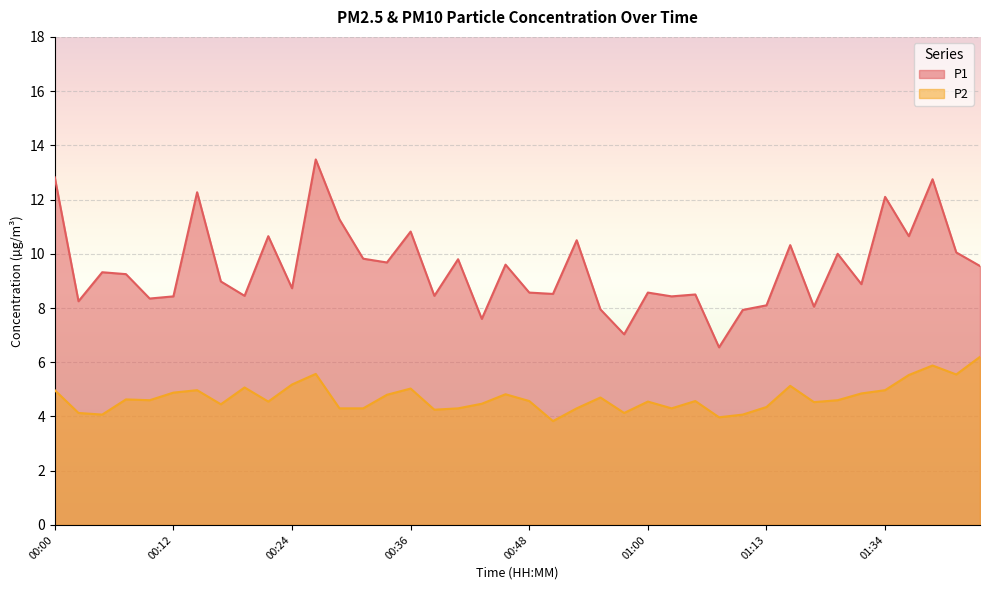

What is the average value of the P2 series?

4.7